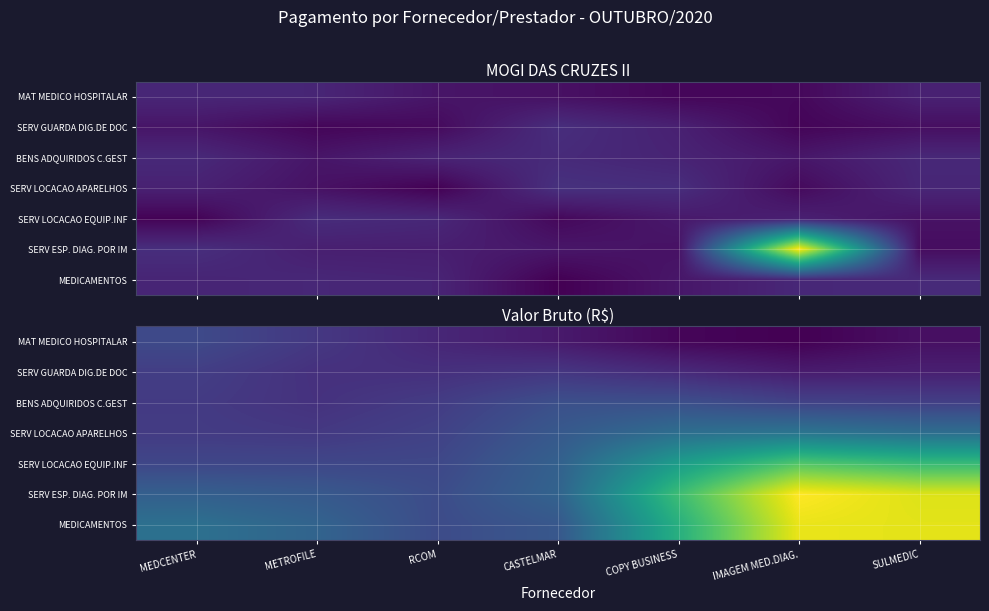

Is the value of MEDICAMENTOS at SULMEDIC greater than the value of BENS ADQUIRIDOS C.GEST at METROFILE?

Yes